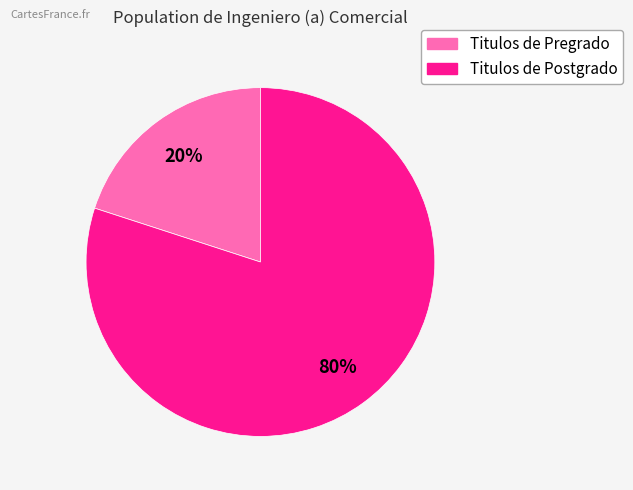

Is there a majority slice in this chart?

Yes